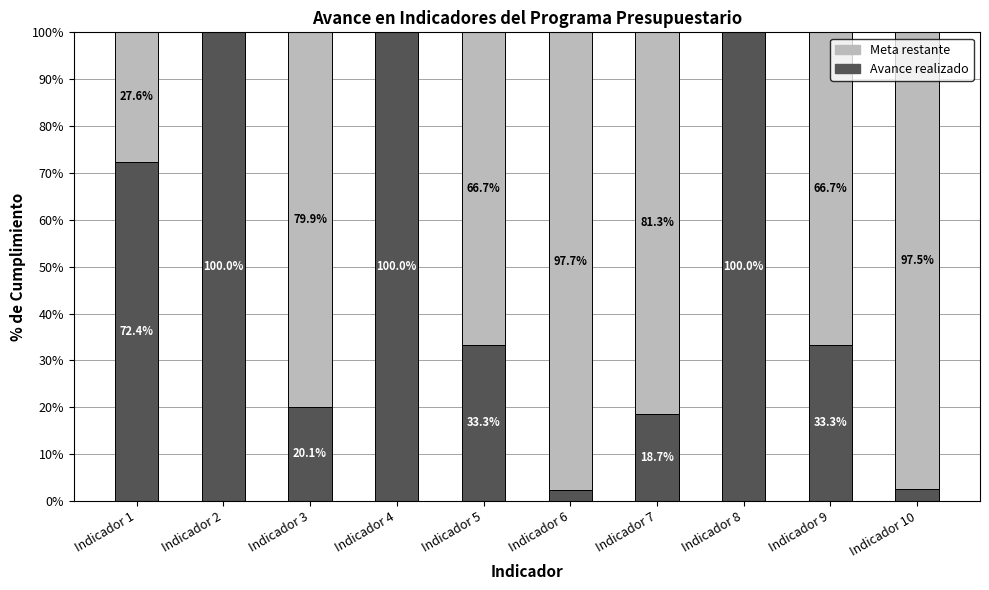

The value of Avance realizado at Indicador 9 is 33.3. True or false?

True